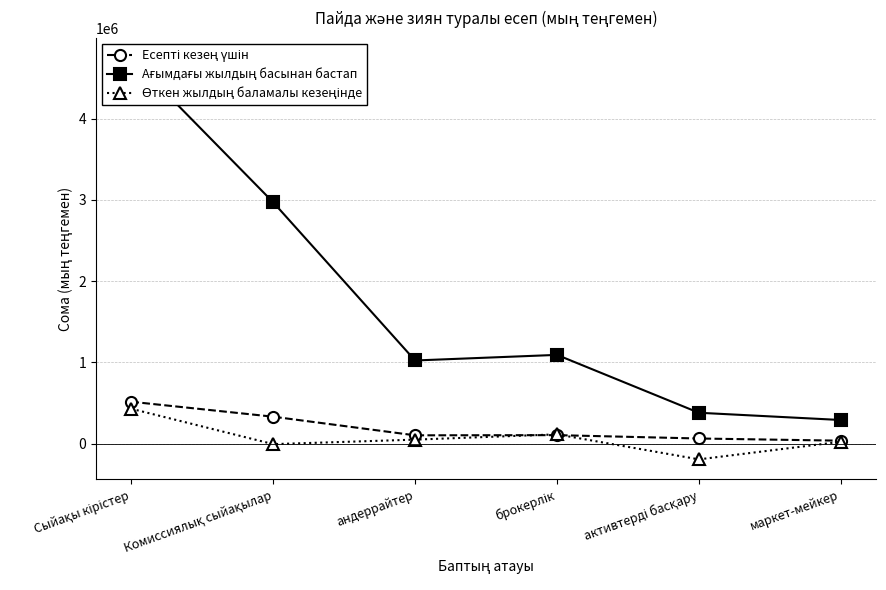

At which label is Есепті кезең үшін closest to 275977?

Комиссиялық сыйақылар